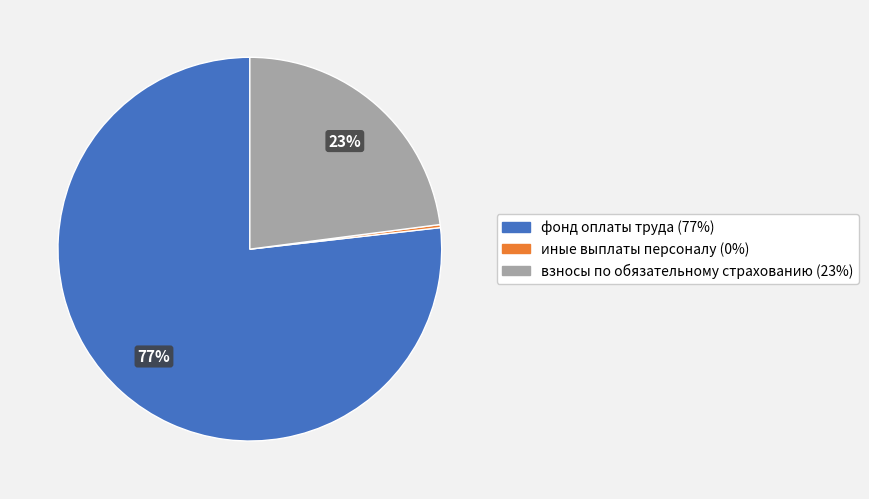

Does any single category account for the majority?

Yes